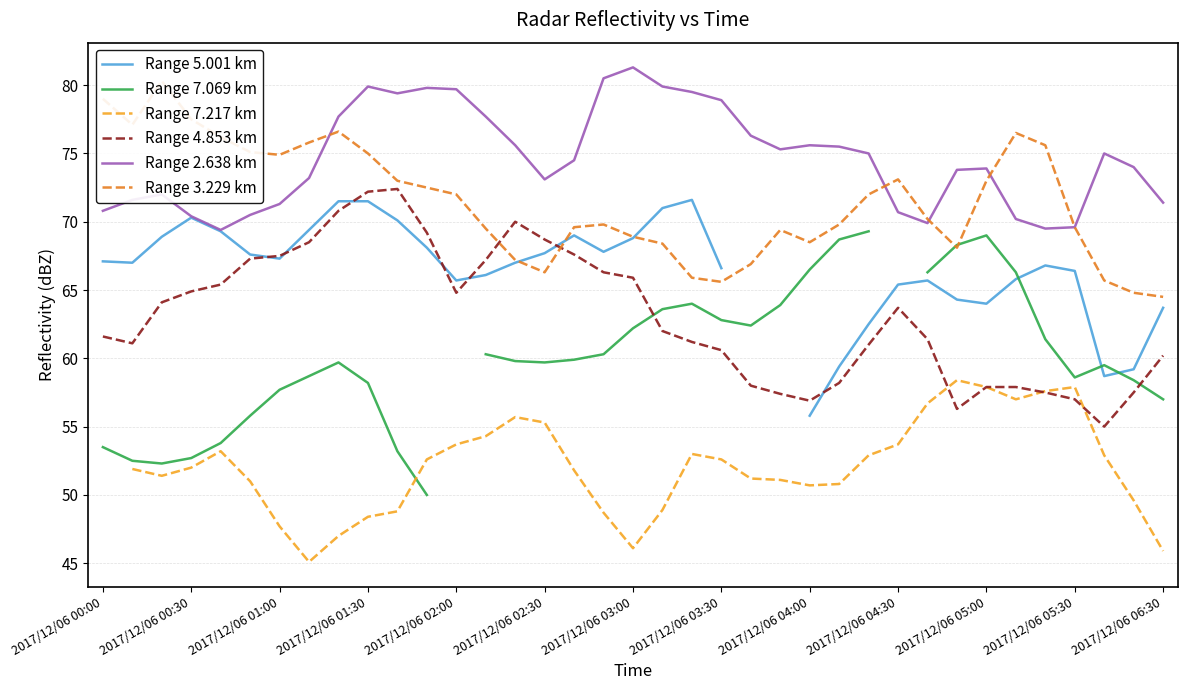

At how many categories does at least one series exceed 52?

37